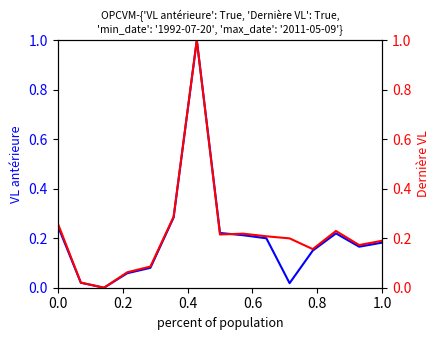

Reading left to right, list all the values displayed in this chart.

VL antérieure: 0.3	0.0	0.0	0.1	0.1	0.3	1.0	0.2	0.2	0.2	0.0	0.1	0.2	0.2	0.2
Dernière VL: 0.3	0.0	0.0	0.1	0.1	0.3	1.0	0.2	0.2	0.2	0.2	0.2	0.2	0.2	0.2